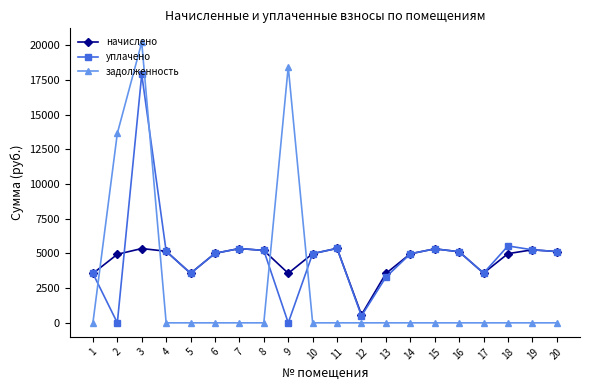

True or false: задолженность has a value of 18287.9 at 2.

False